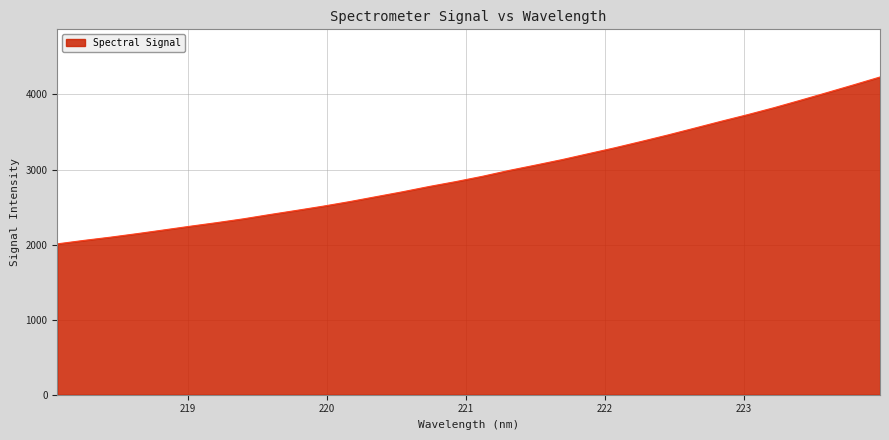

What is the maximum value shown in the chart?

4233.0